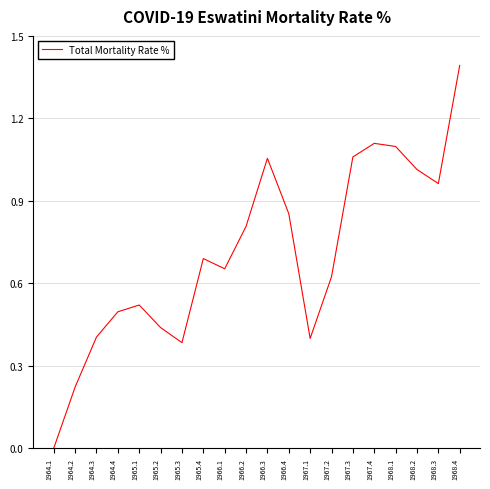

What is the maximum value shown in the chart?

1.4